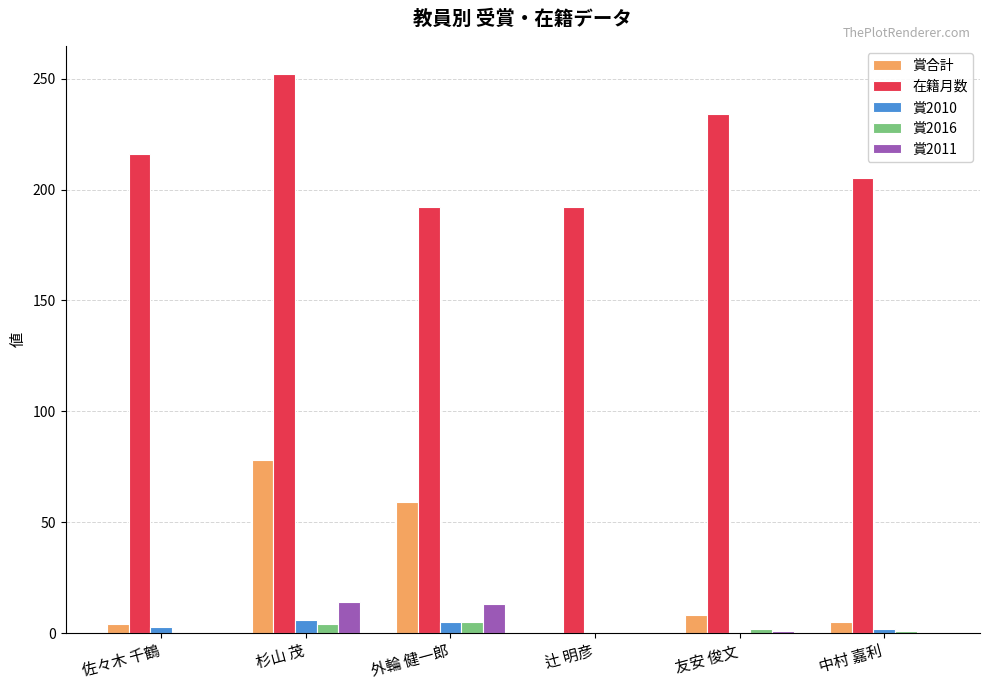

Count the number of categories in the chart.

6